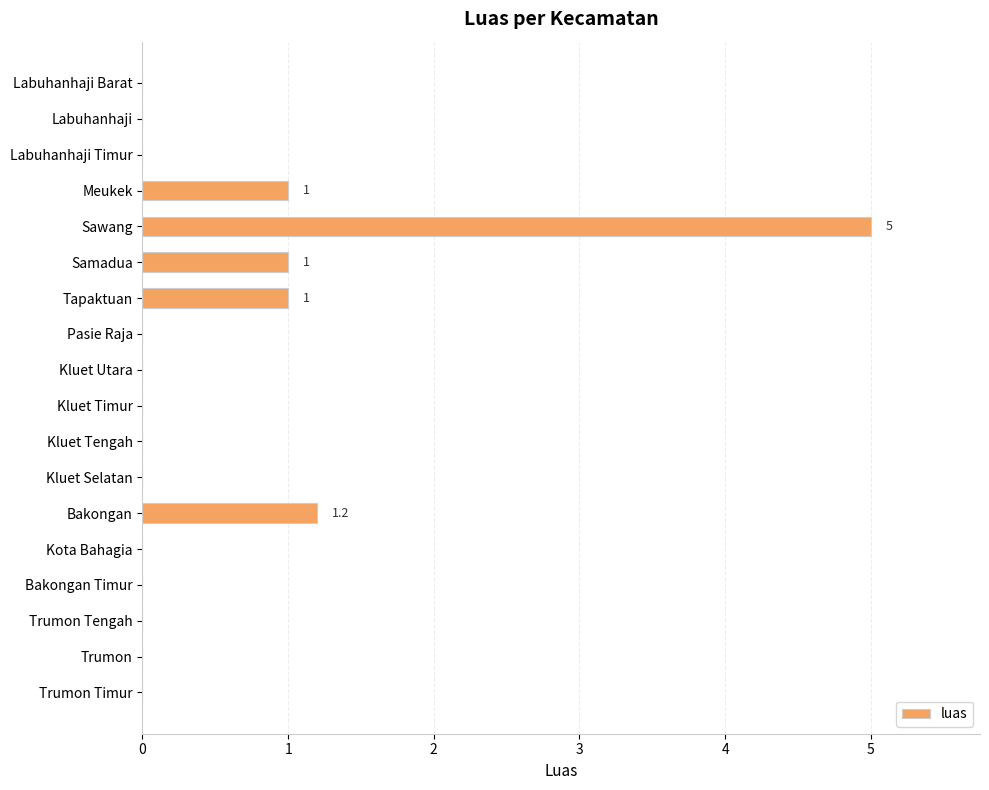

What is the sum of all values?

9.2